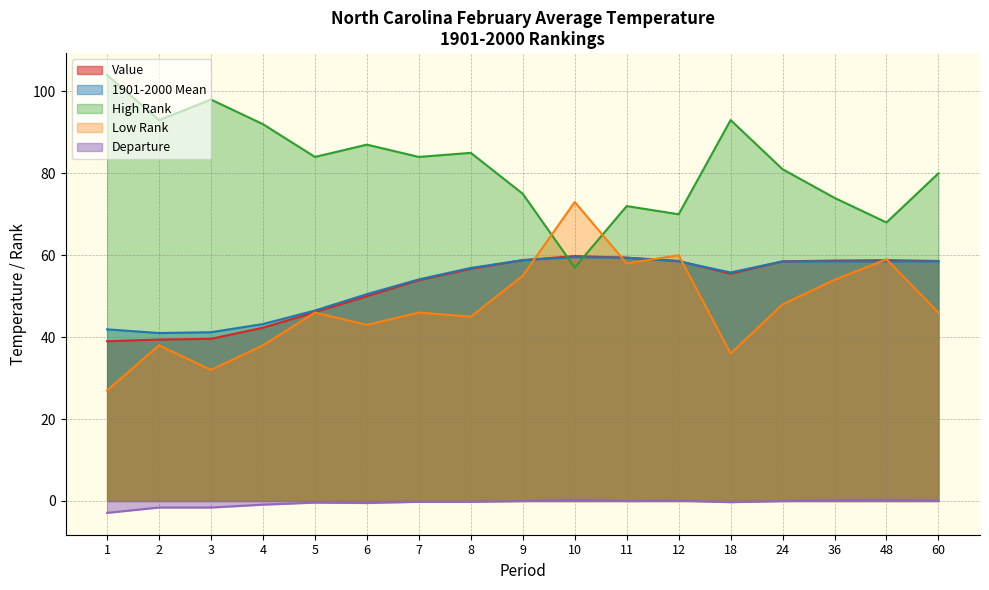

At which label does Low Rank reach its peak?

10